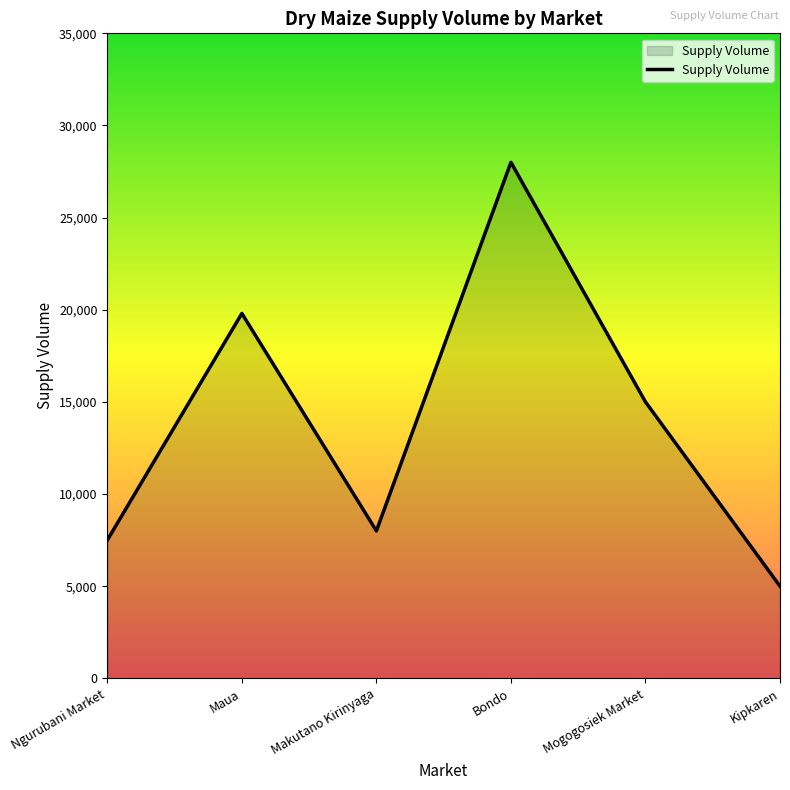

What position from the left is Makutano Kirinyaga?

3